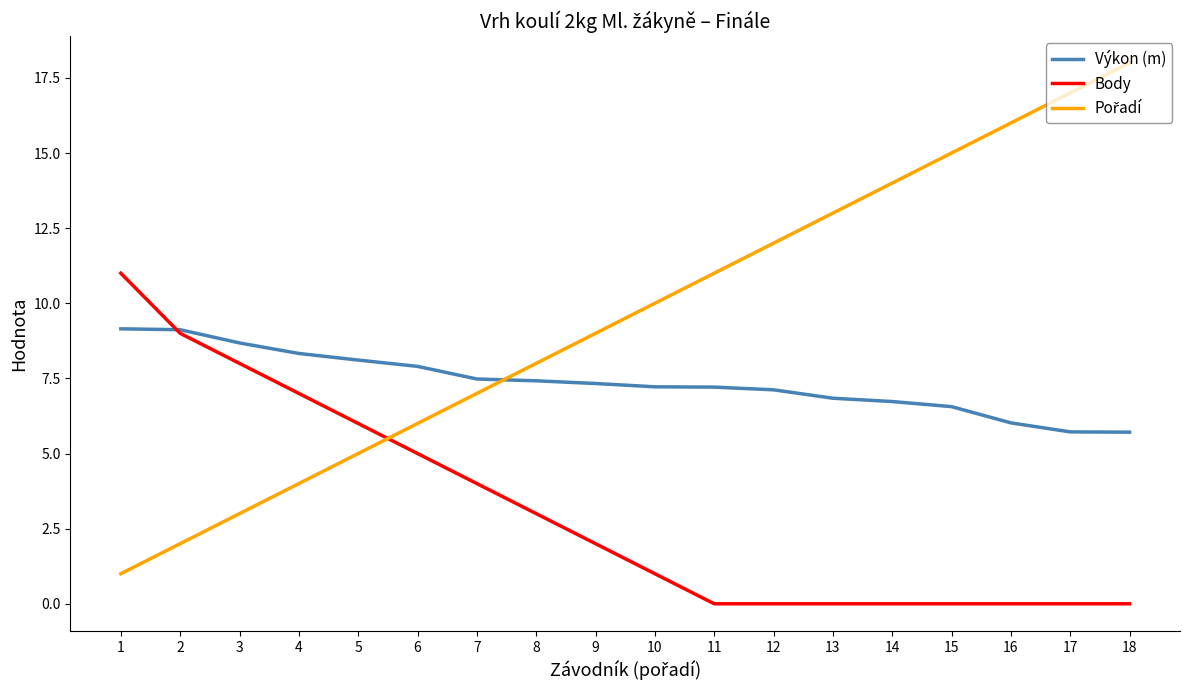

What is the total value across all series at 8?

18.4